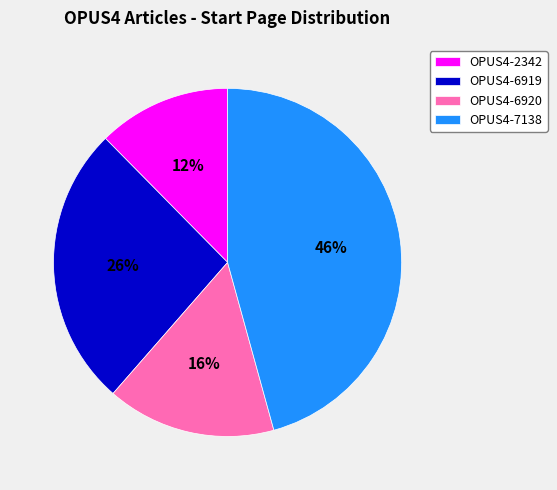

Which category has the smallest portion of the pie?

OPUS4-2342